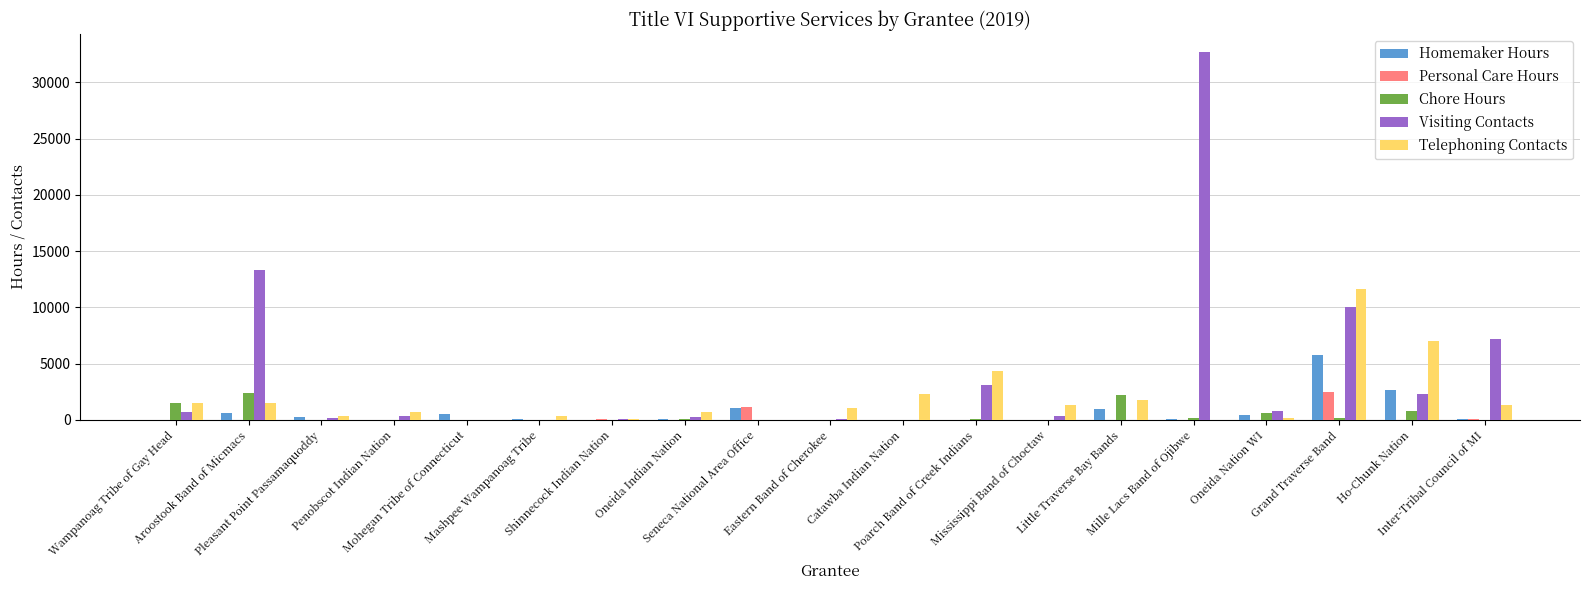

Which category has the highest value in the Personal Care Hours series?

Grand Traverse Band